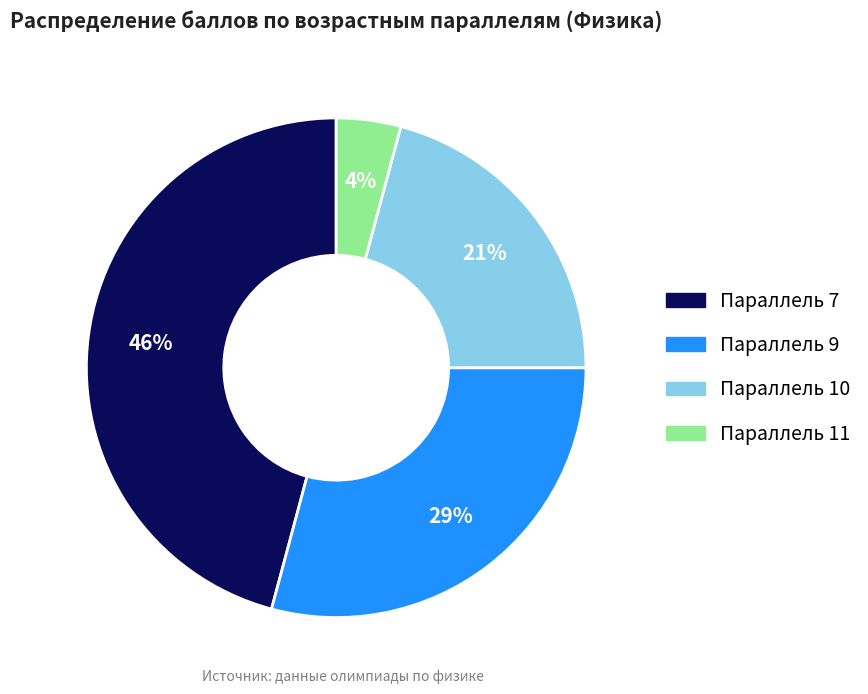

To the nearest percent, what is the average slice percentage?

25%